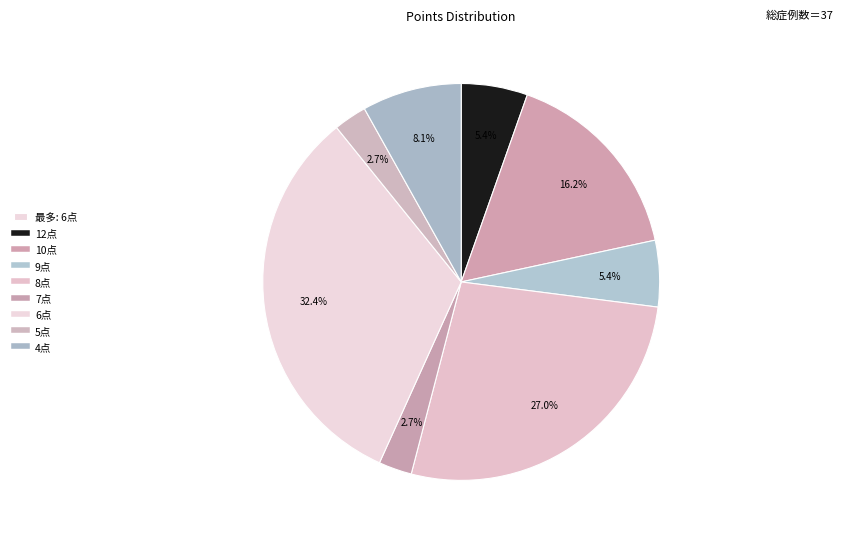

How many segments does this pie chart have?

8